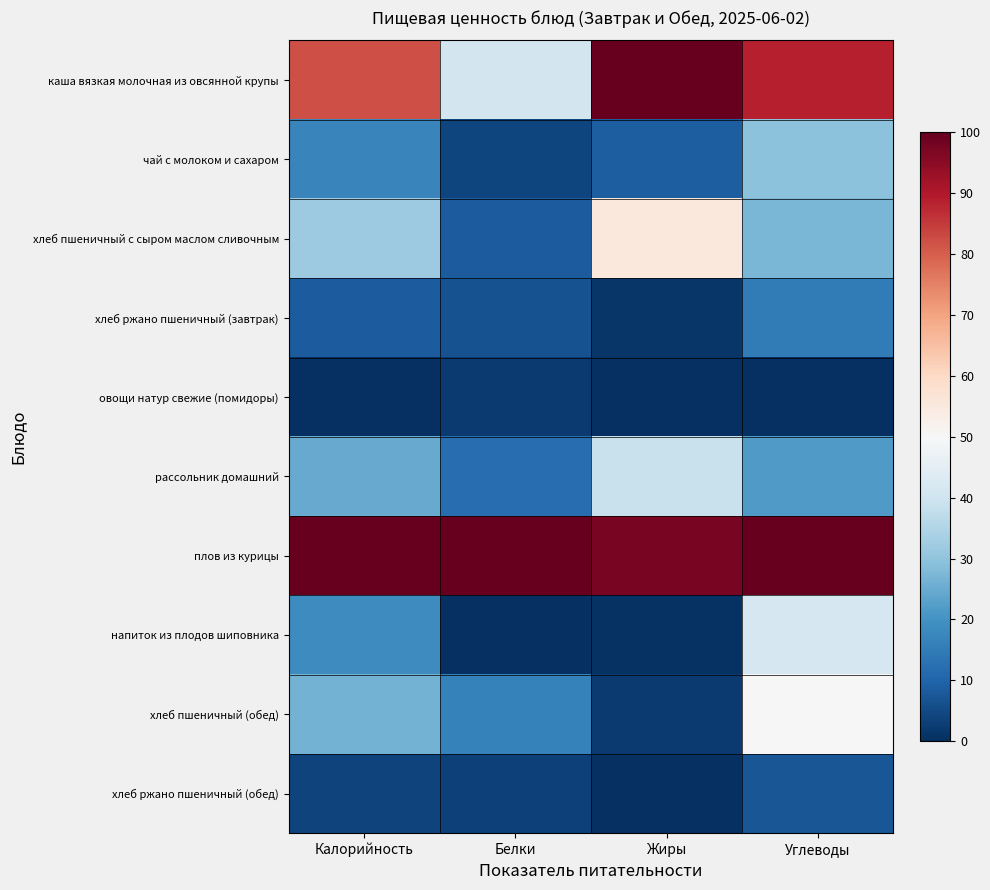

Rank the series at Калорийность from highest to lowest value.

плов из курицы, каша вязкая молочная из овсянной крупы, хлеб пшеничный с сыром маслом сливочным, хлеб пшеничный (обед), рассольник домашний, напиток из плодов шиповника, чай с молоком и сахаром, хлеб ржано пшеничный (завтрак), хлеб ржано пшеничный (обед), овощи натур свежие (помидоры)